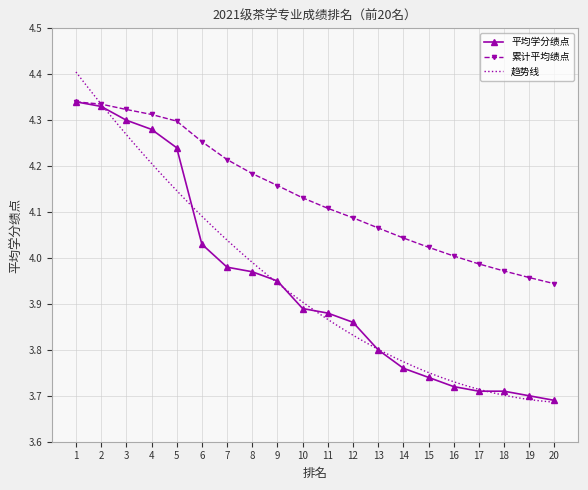

What is the smallest value displayed?

3.7